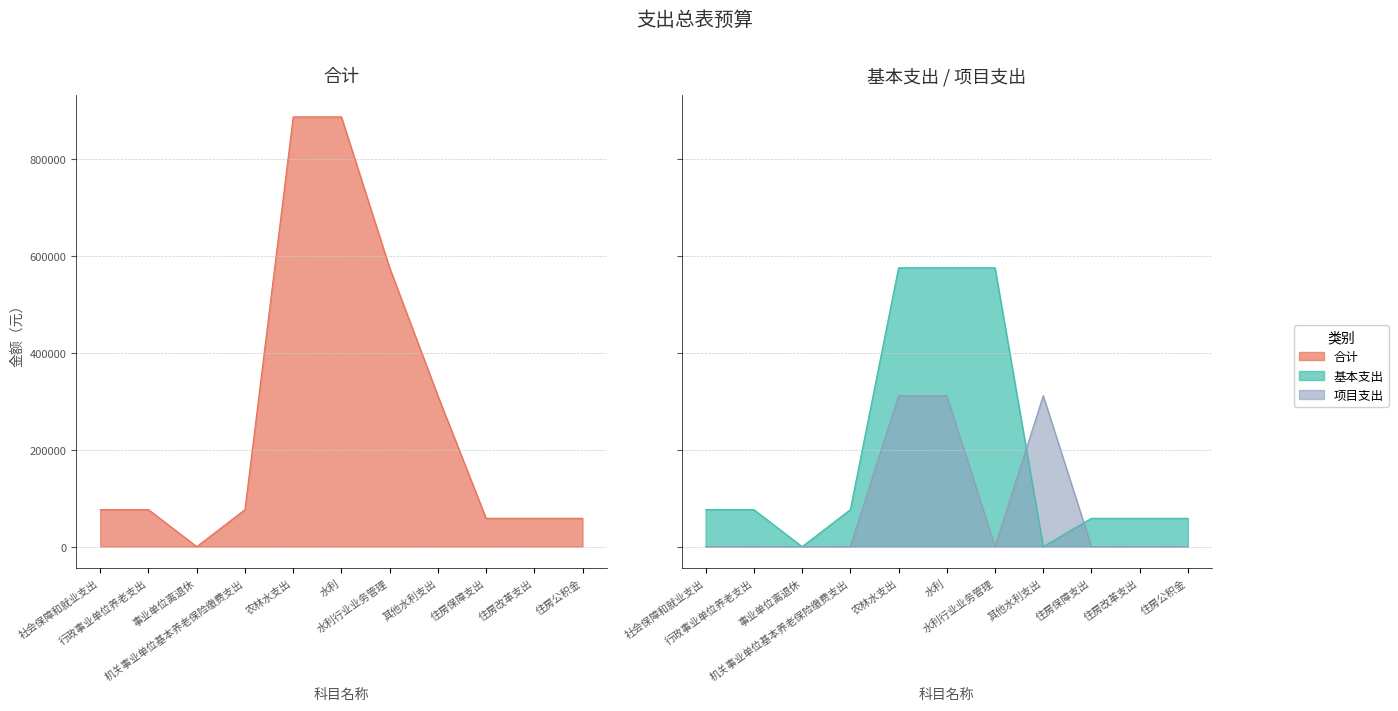

Where is 基本支出 nearest to the value 287496?

社会保障和就业支出